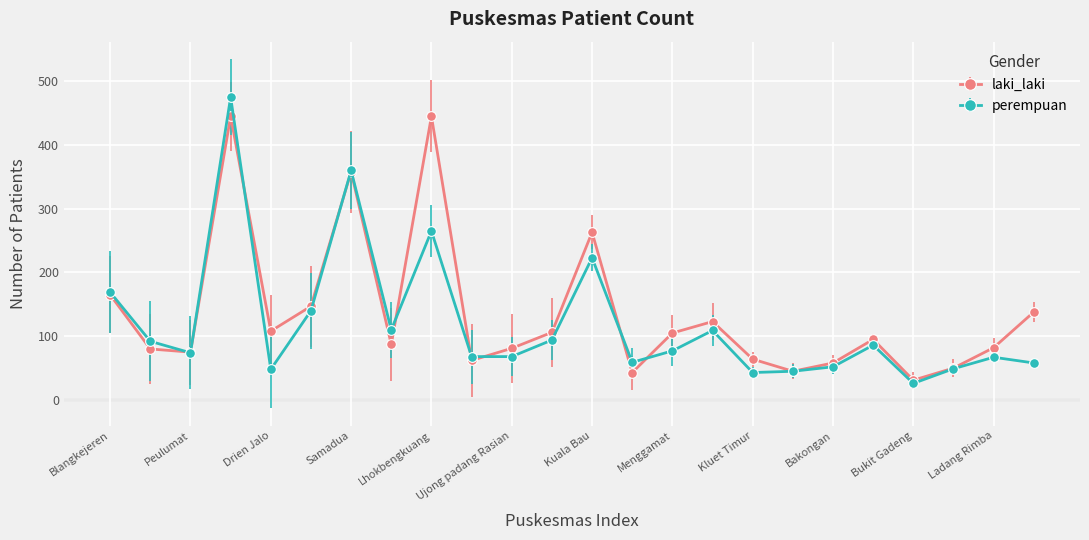

Which series has the largest range (max minus min)?

perempuan